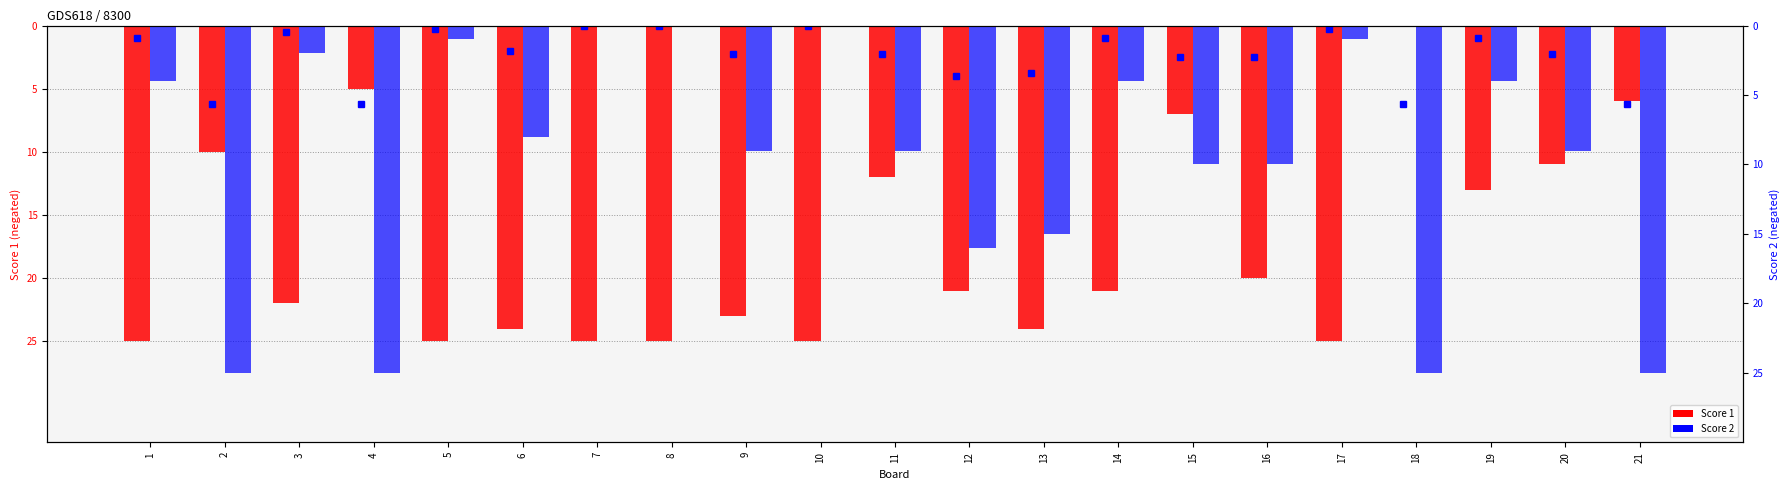

How many values in Score 1 are below zero?

20